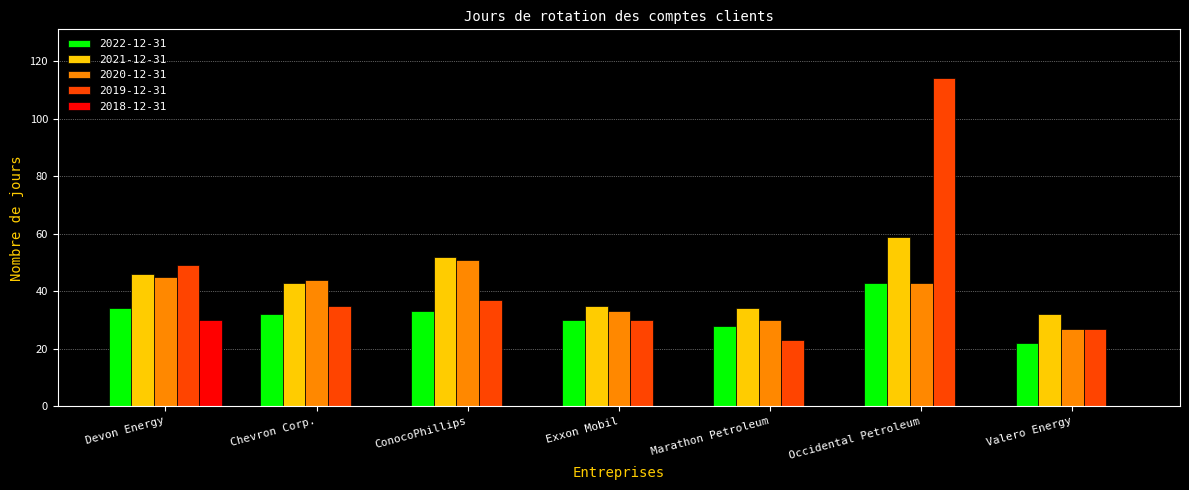

Is the value of 2019-12-31 at ConocoPhillips greater than the value of 2022-12-31 at Valero Energy?

Yes